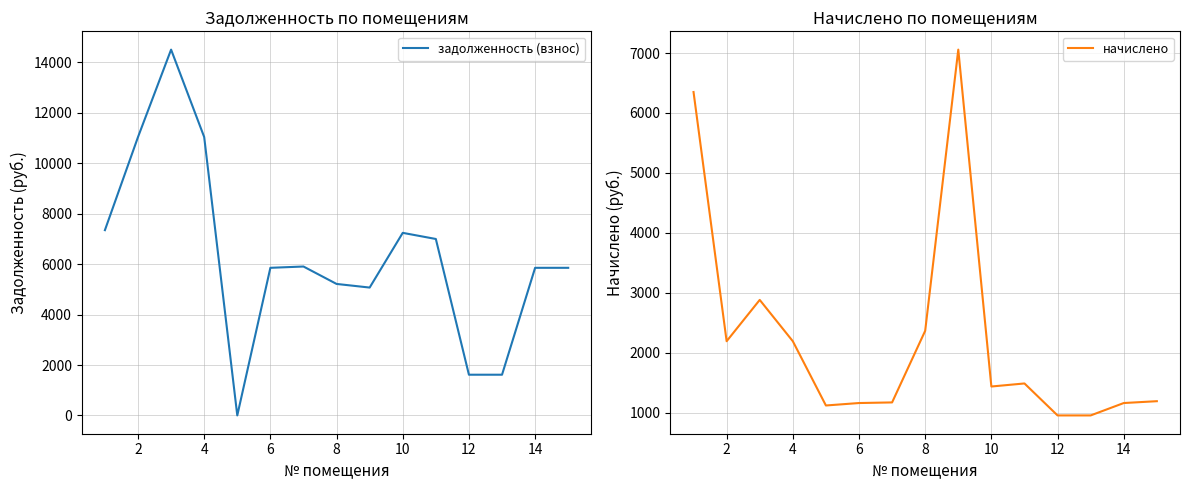

What is the highest value of the задолженность (взнос) series?

14509.2